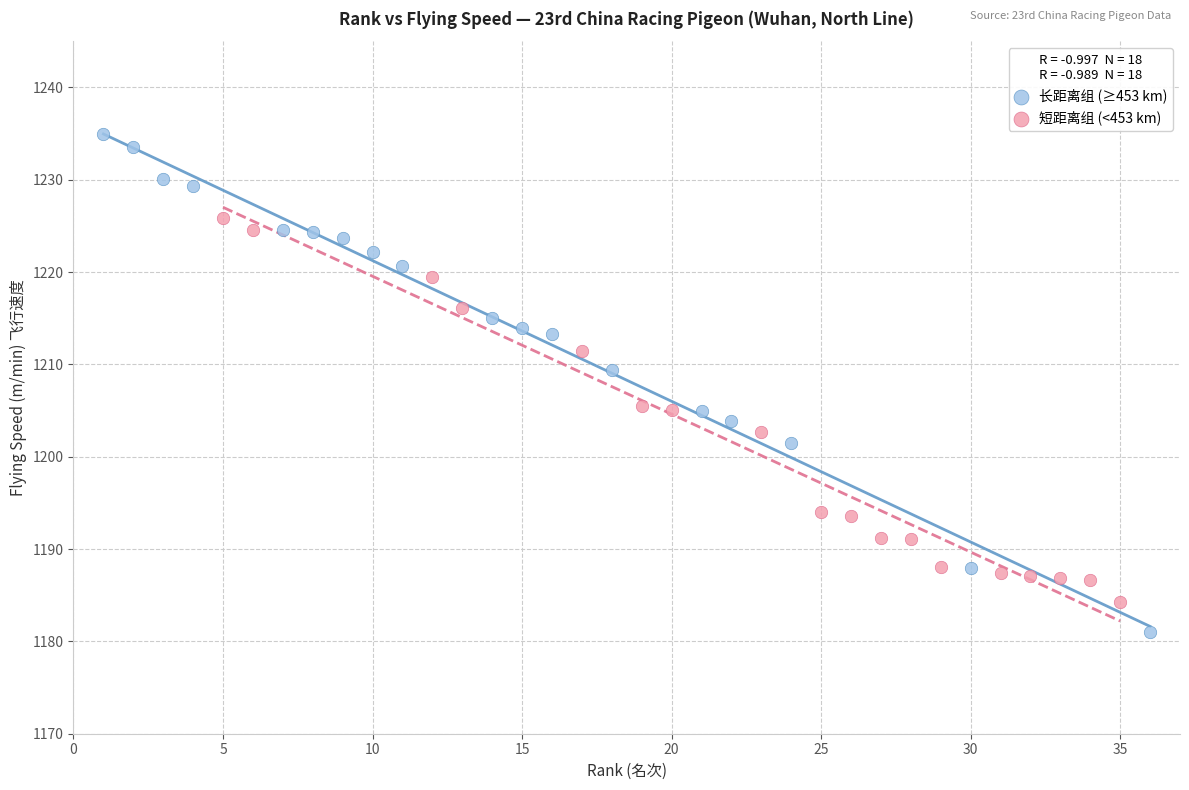

Which series has the largest Y range (max minus min)?

长距离组 (≥453 km)